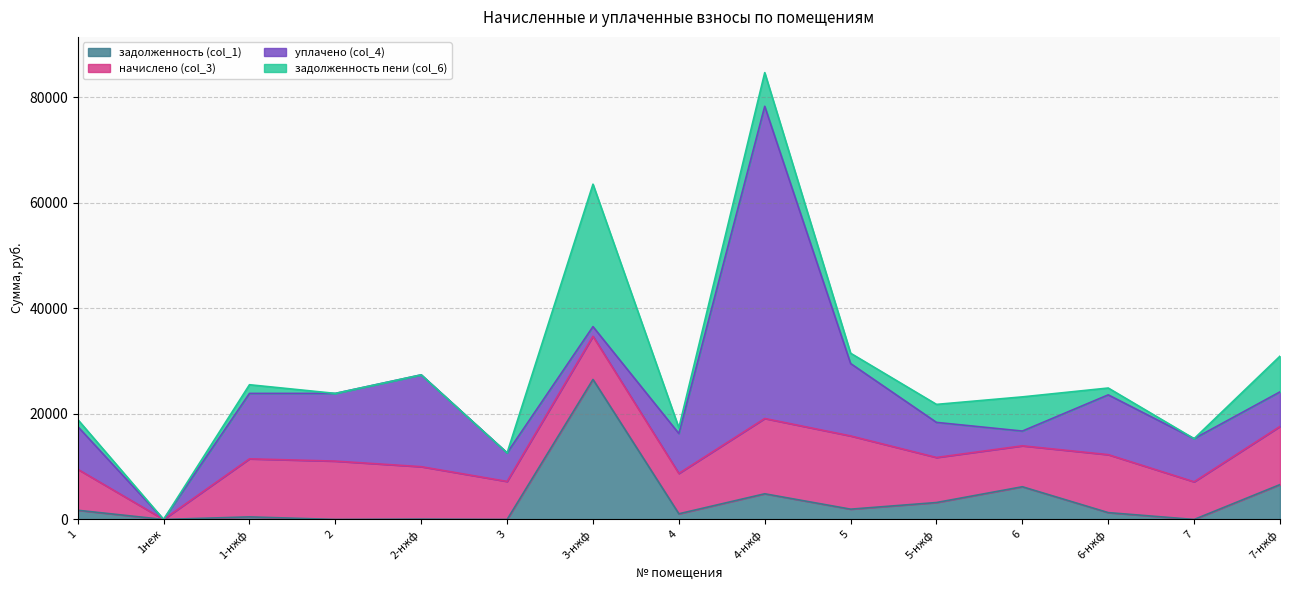

In задолженность пени (col_6), how many points are higher than both neighbors (excluding endpoints)?

4